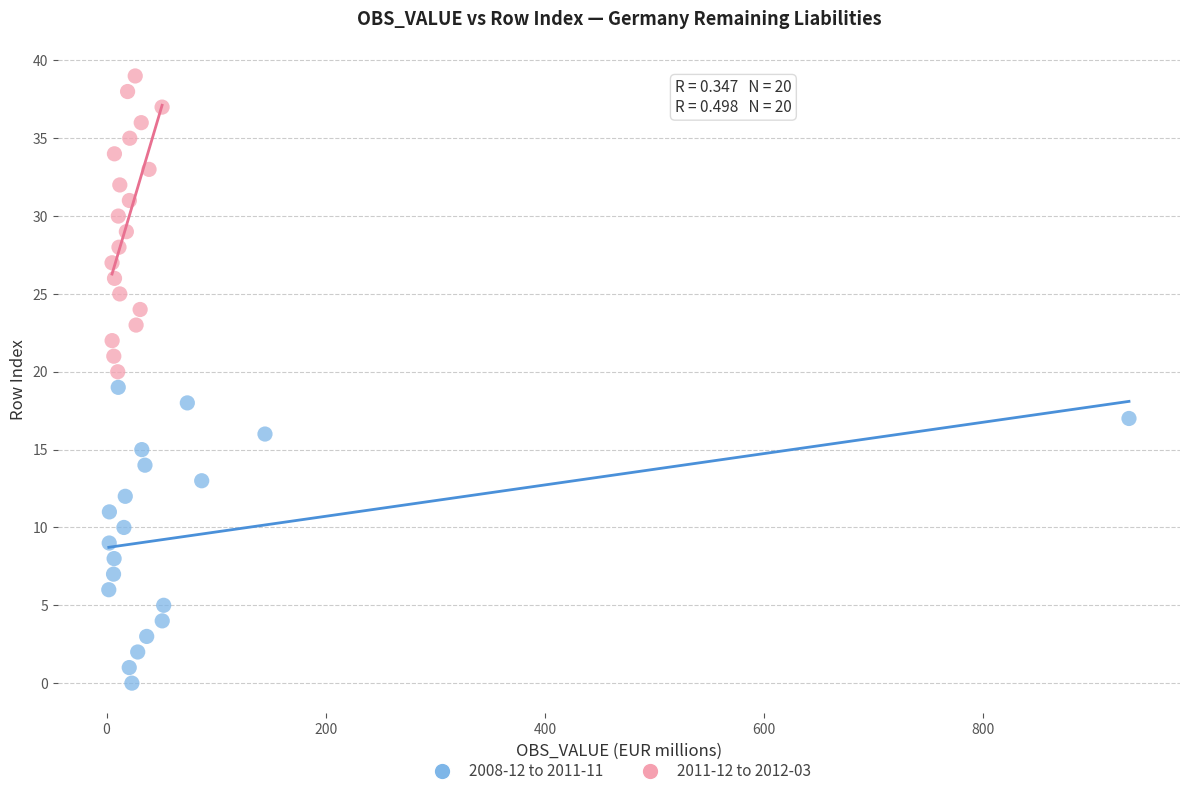

Which series contains the lowest Y value?

2008-12 to 2011-11